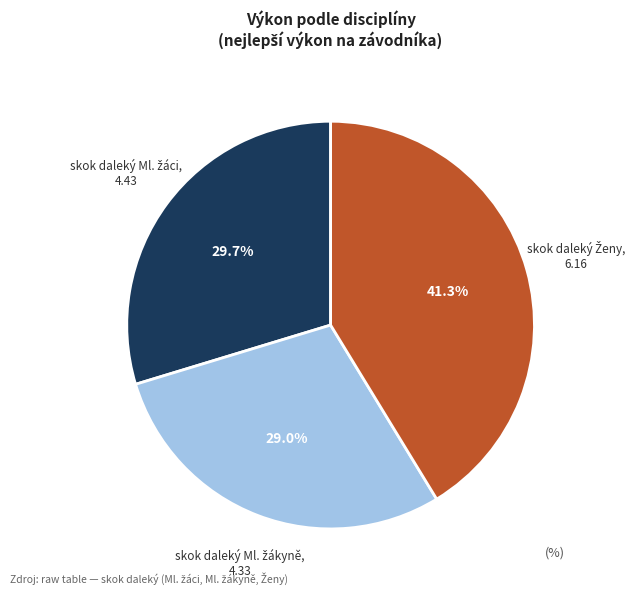

Is there a majority slice in this chart?

No